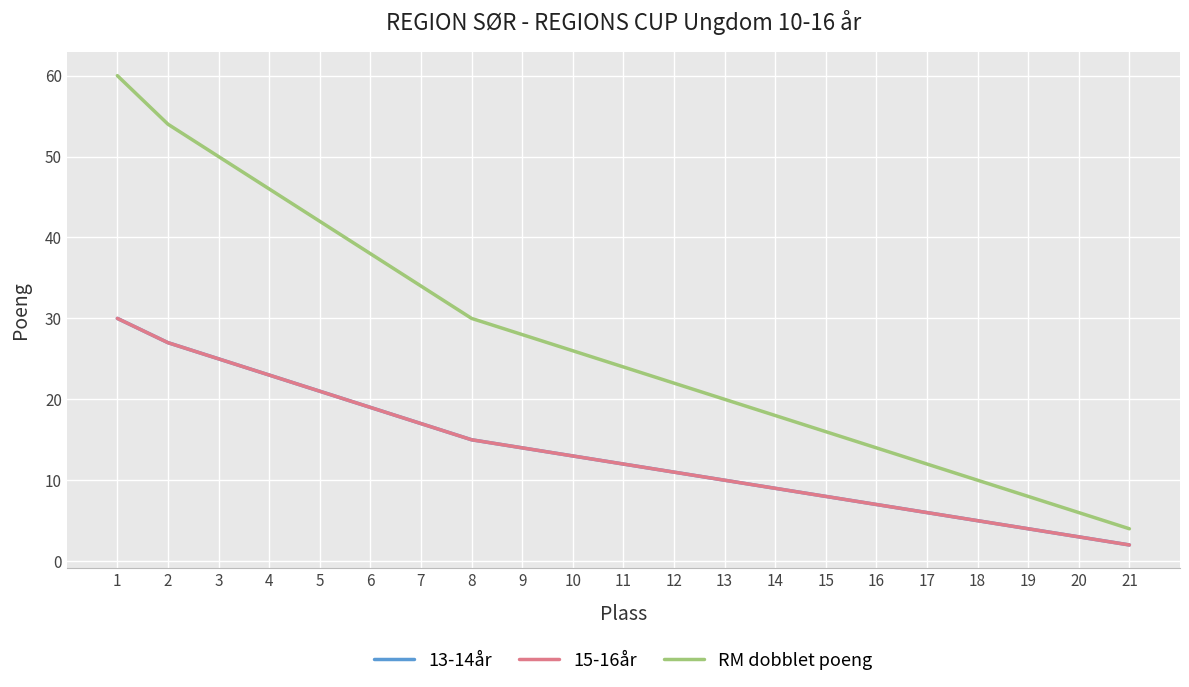

Is this an area chart (filled region under the line)?

No